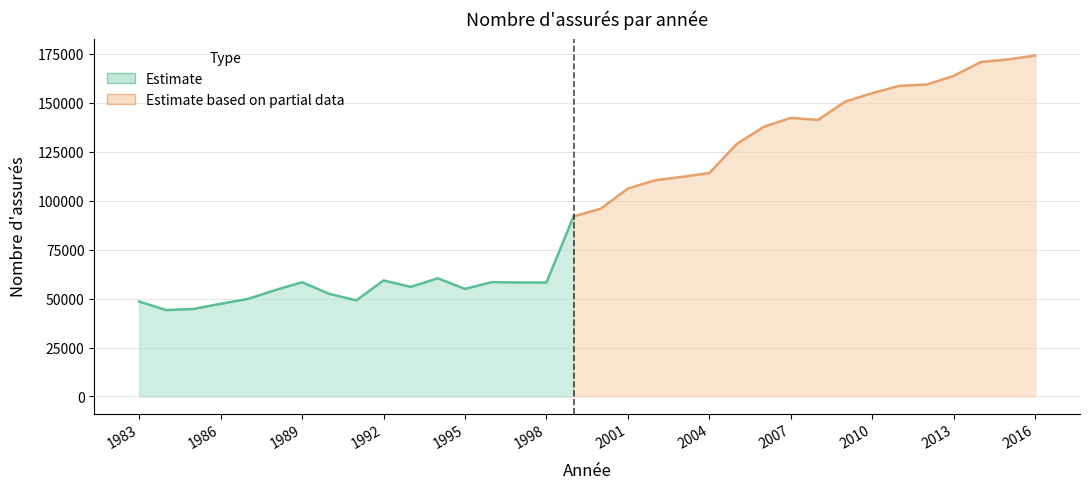

At which category does the data reach its first local valley?

1984